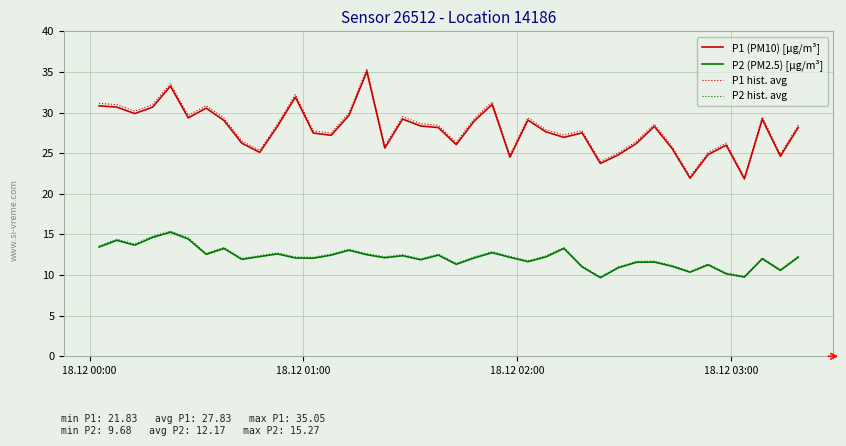

What is the greatest value displayed?

35.4